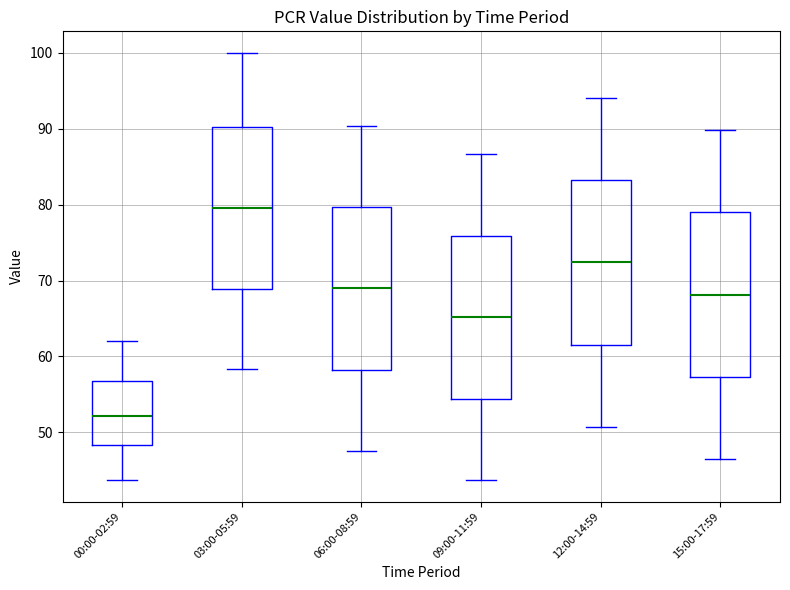

Where does the upper whisker of the box for 09:00-11:59 end on the y-axis? The values are not printed on the chart, so give them approximately, as read against the axis.

87